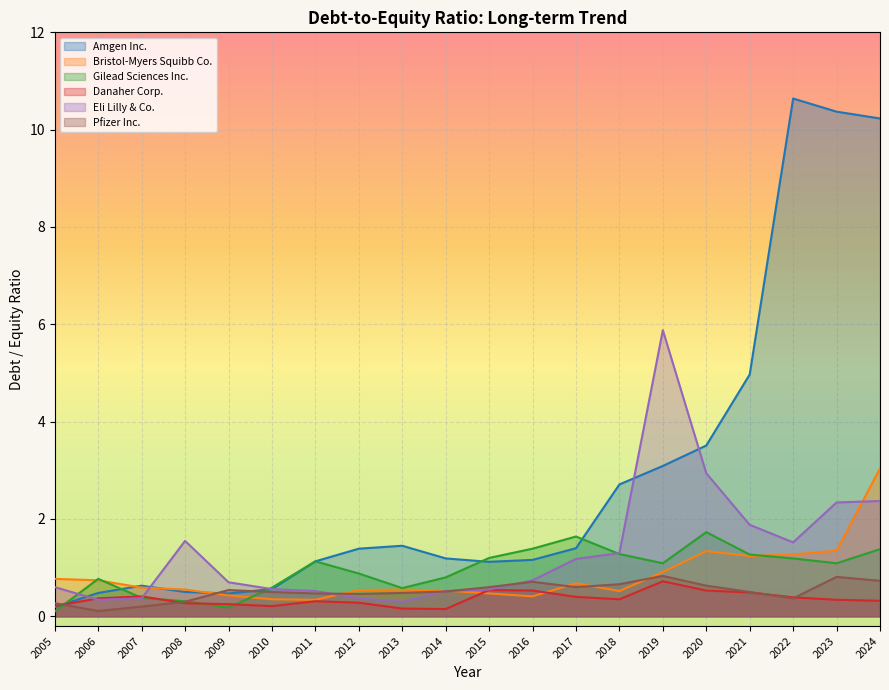

True or false: Eli Lilly & Co. has more than 2 points higher than both neighbors.

False